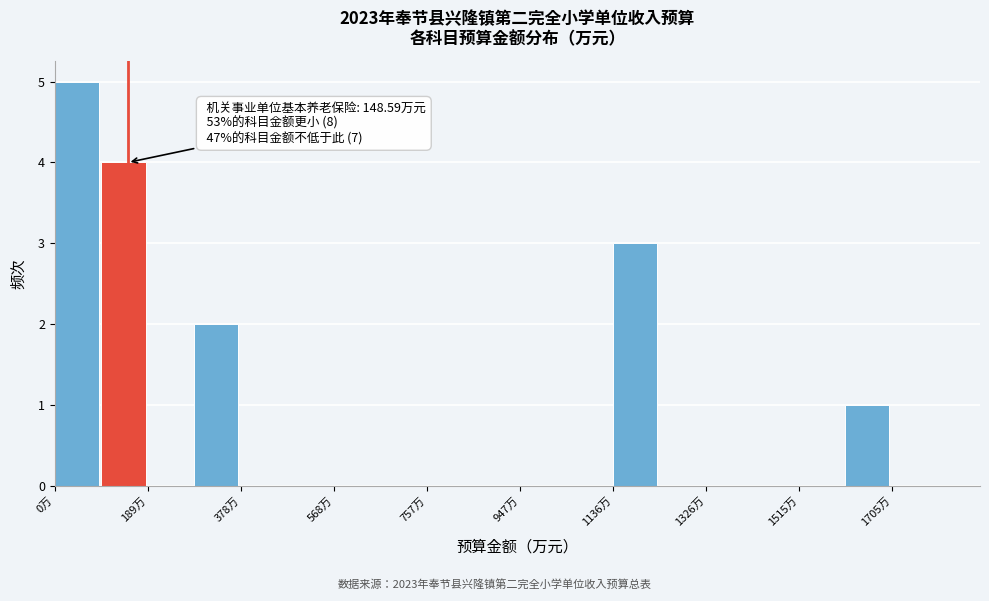

Which range on the x-axis has the tallest bar?

0 to 100